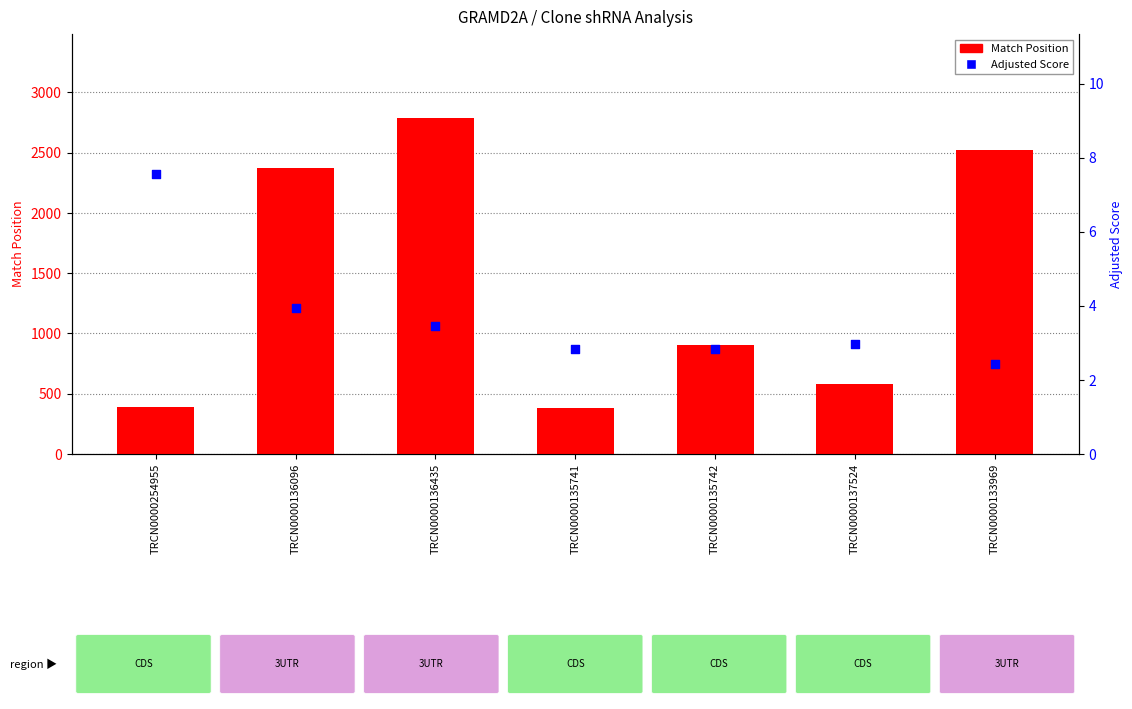

Which series has the widest spread of Y values?

Match Position